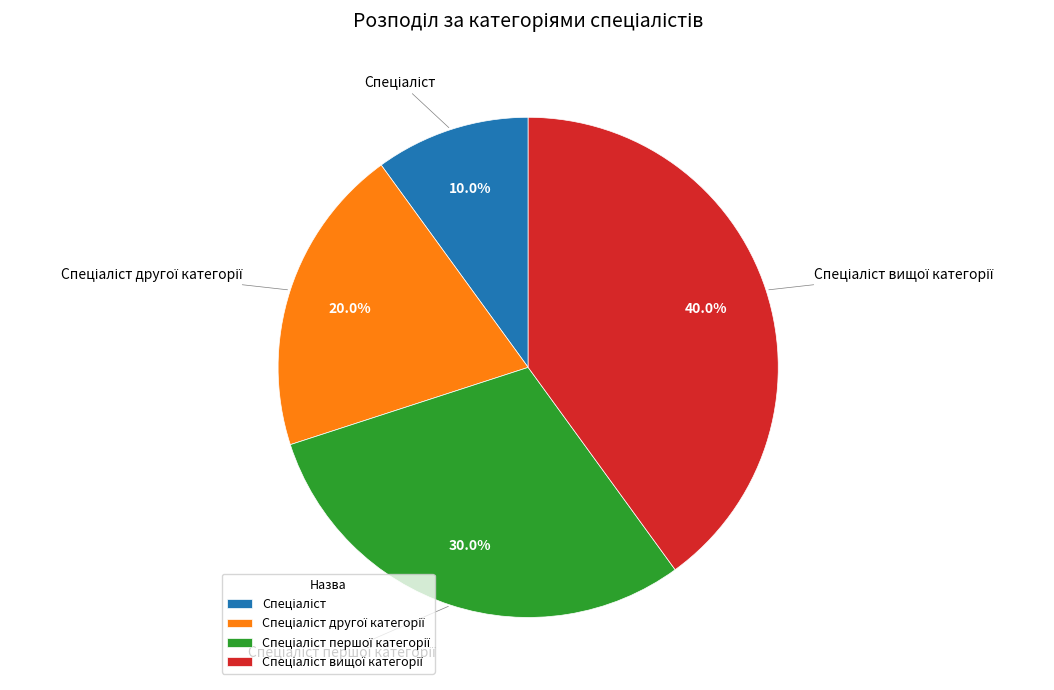

Is there any slice that represents more than half of the pie?

No